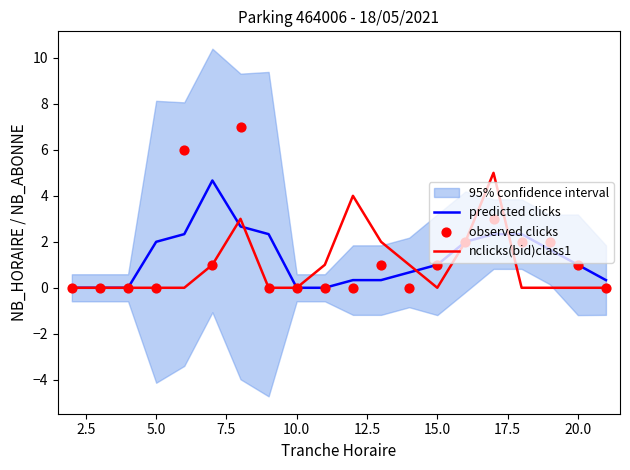

The nclicks(bid)class1 series shows -2.4 at 20.0. True or false?

False